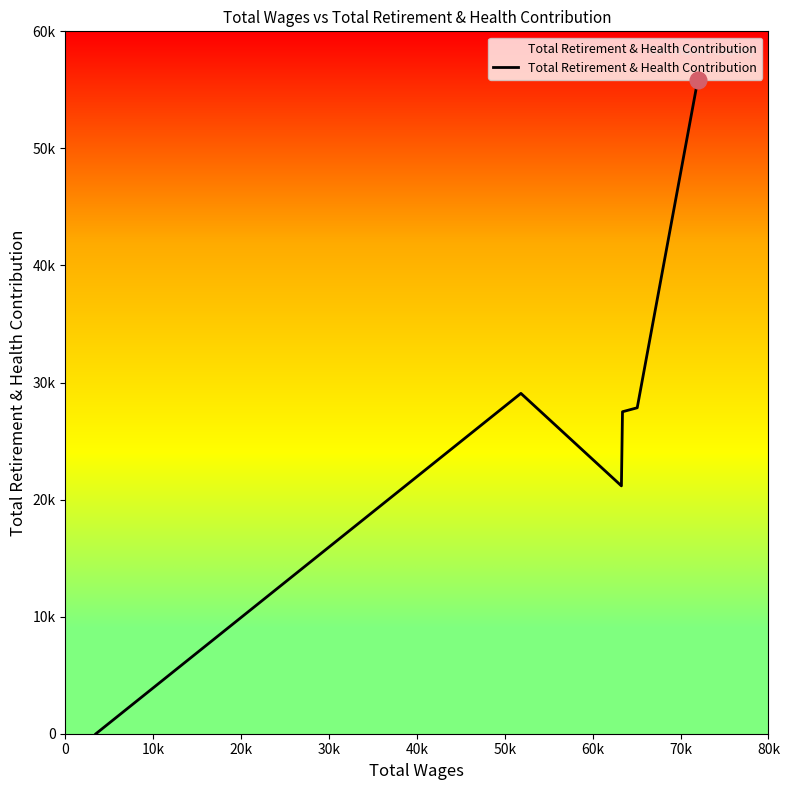

What is the greatest value displayed?

55831